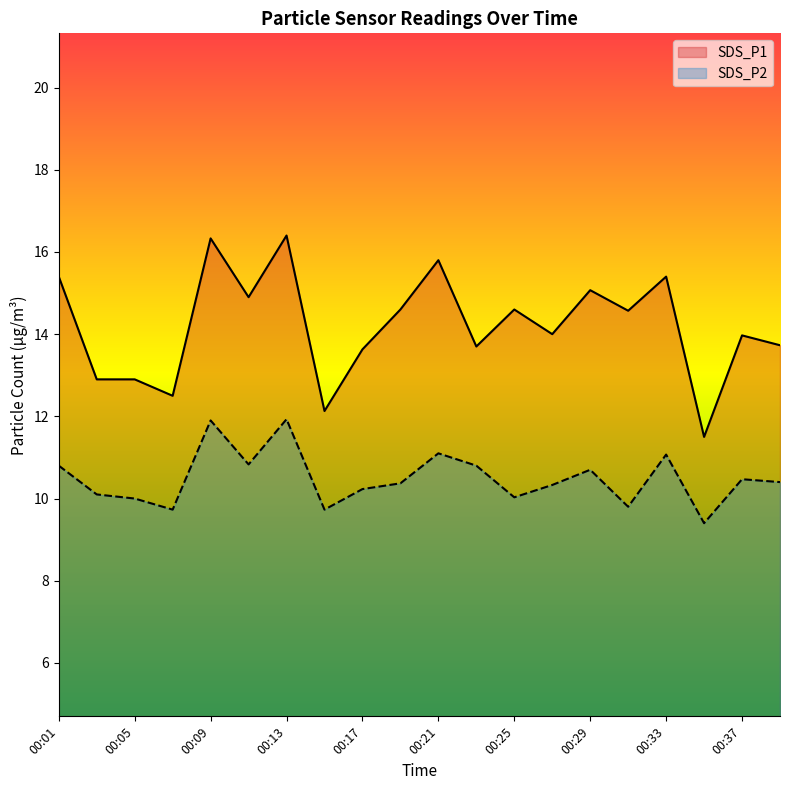

What is the difference between the maximum and second lowest values in the SDS_P1 series?

4.3